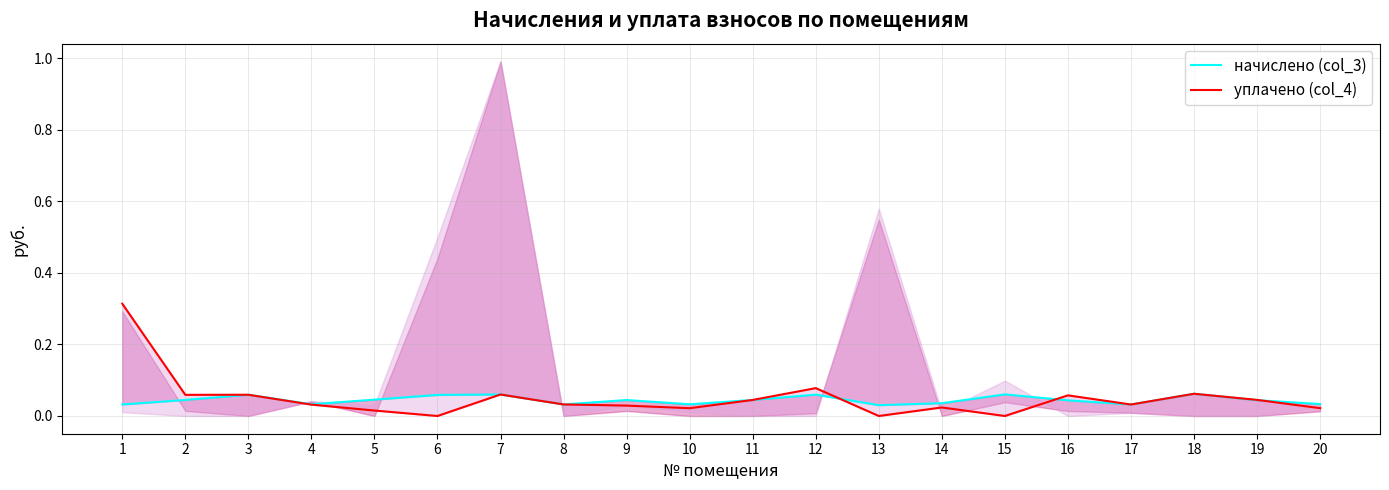

Reading left to right, what are all the values shown in this chart?

начислено (col_3): 0.0	0.0	0.1	0.0	0.0	0.1	0.1	0.0	0.0	0.0	0.0	0.1	0.0	0.0	0.1	0.0	0.0	0.1	0.0	0.0
уплачено (col_4): 0.3	0.1	0.1	0.0	0.0	0.0	0.1	0.0	0.0	0.0	0.0	0.1	0.0	0.0	0.0	0.1	0.0	0.1	0.0	0.0